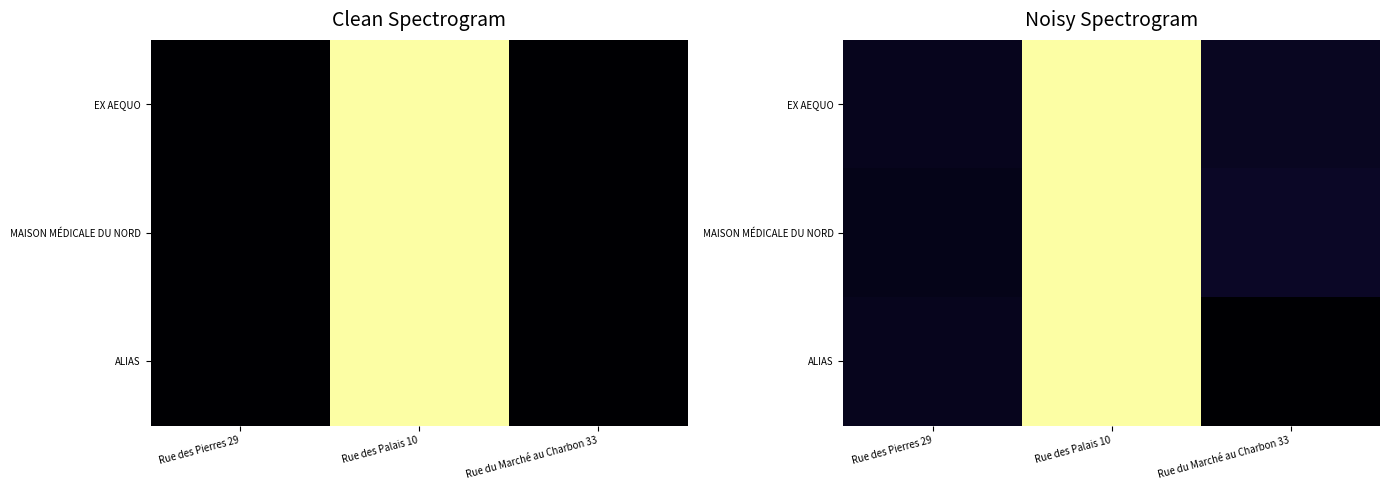

Is it true that MAISON MÉDICALE DU NORD equals 0.1 at Rue des Pierres 29?

False